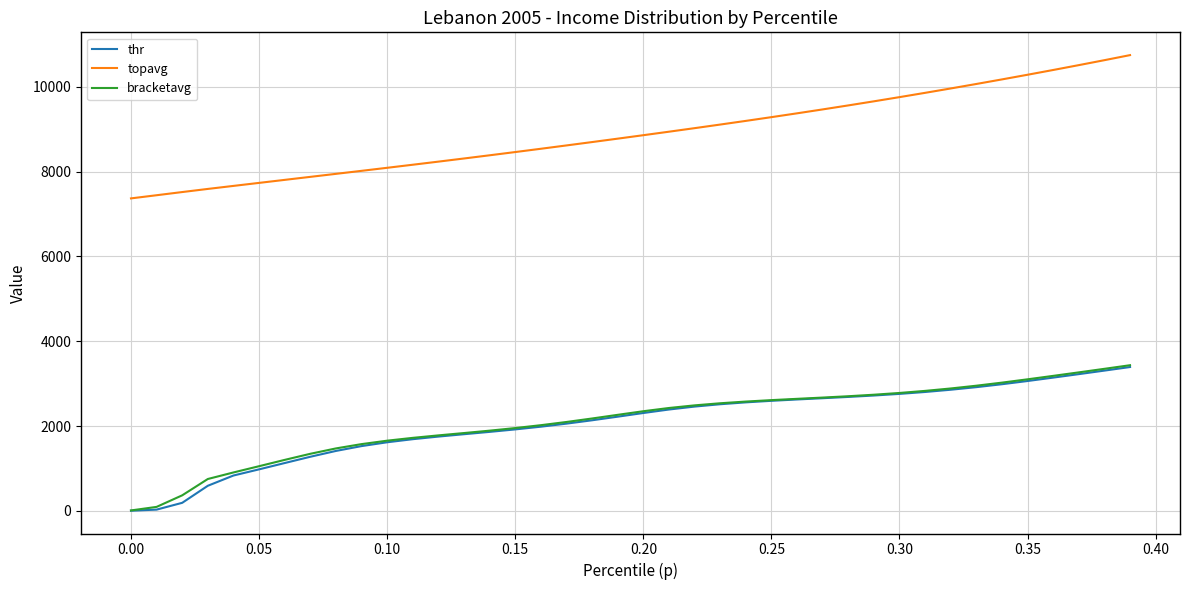

True or false: topavg and thr intersect in this chart.

False